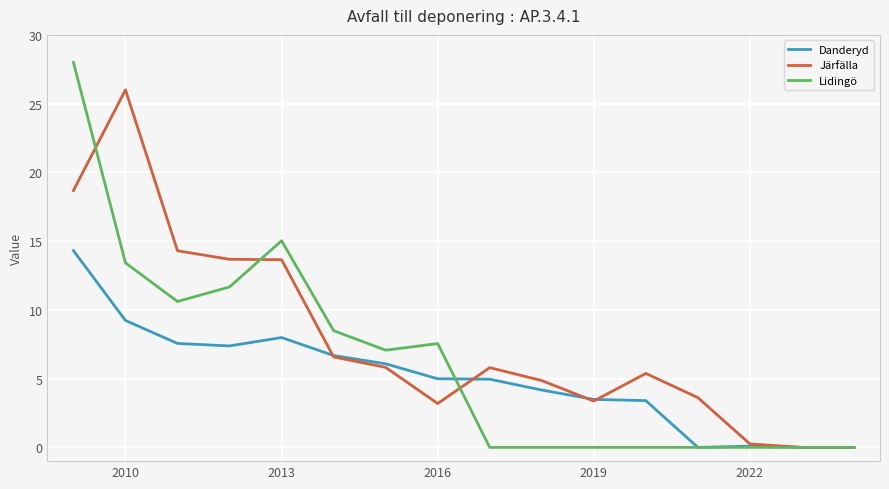

Does the chart have visible grid lines?

Yes